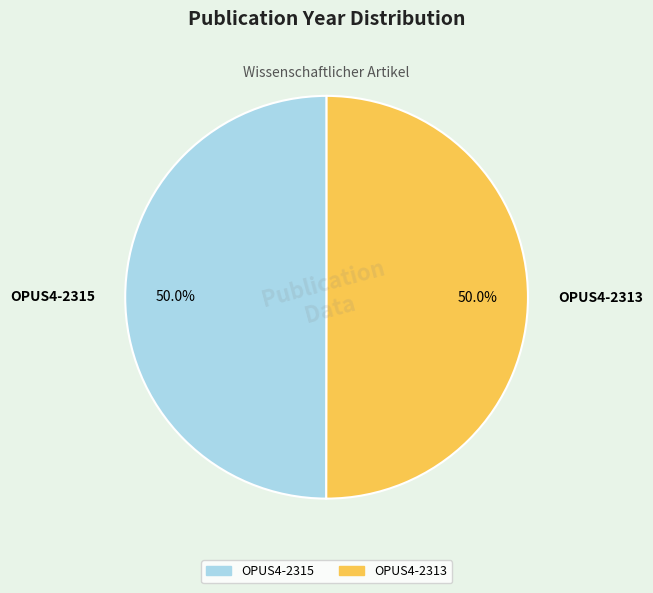

What percentage is NOT represented by OPUS4-2313?

50.0%